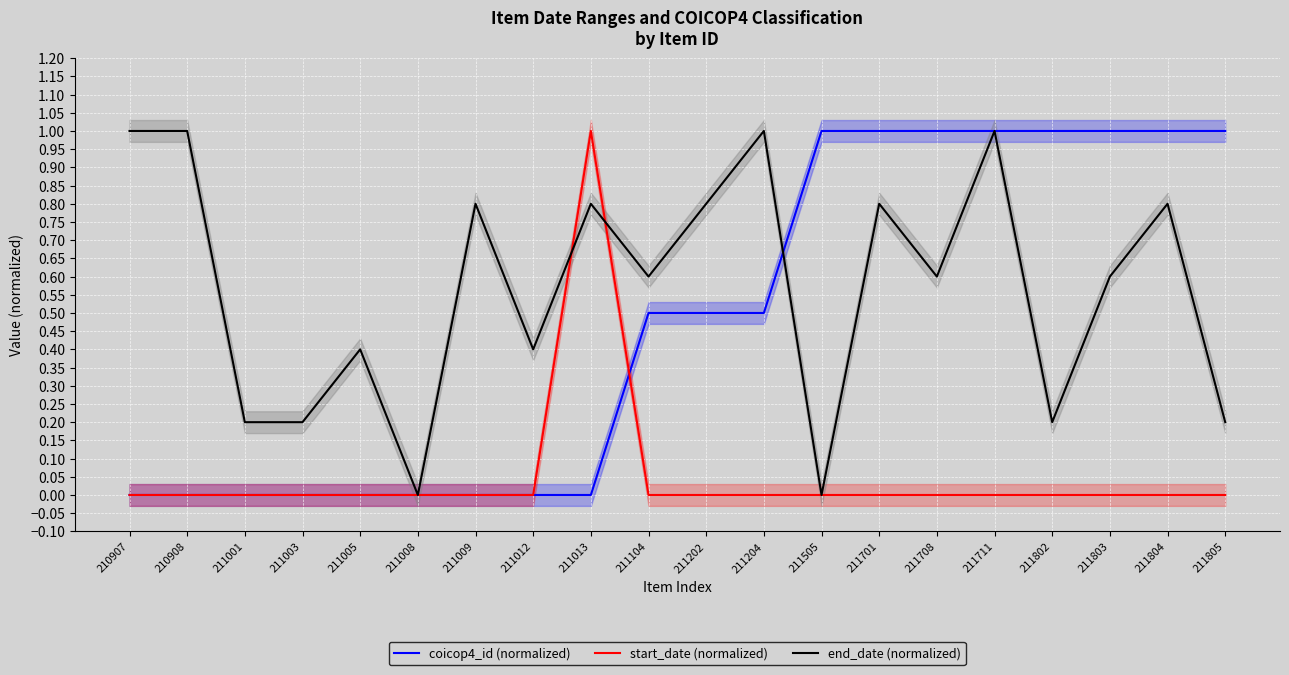

True or false: start_date (normalized) and end_date (normalized) intersect in this chart.

True